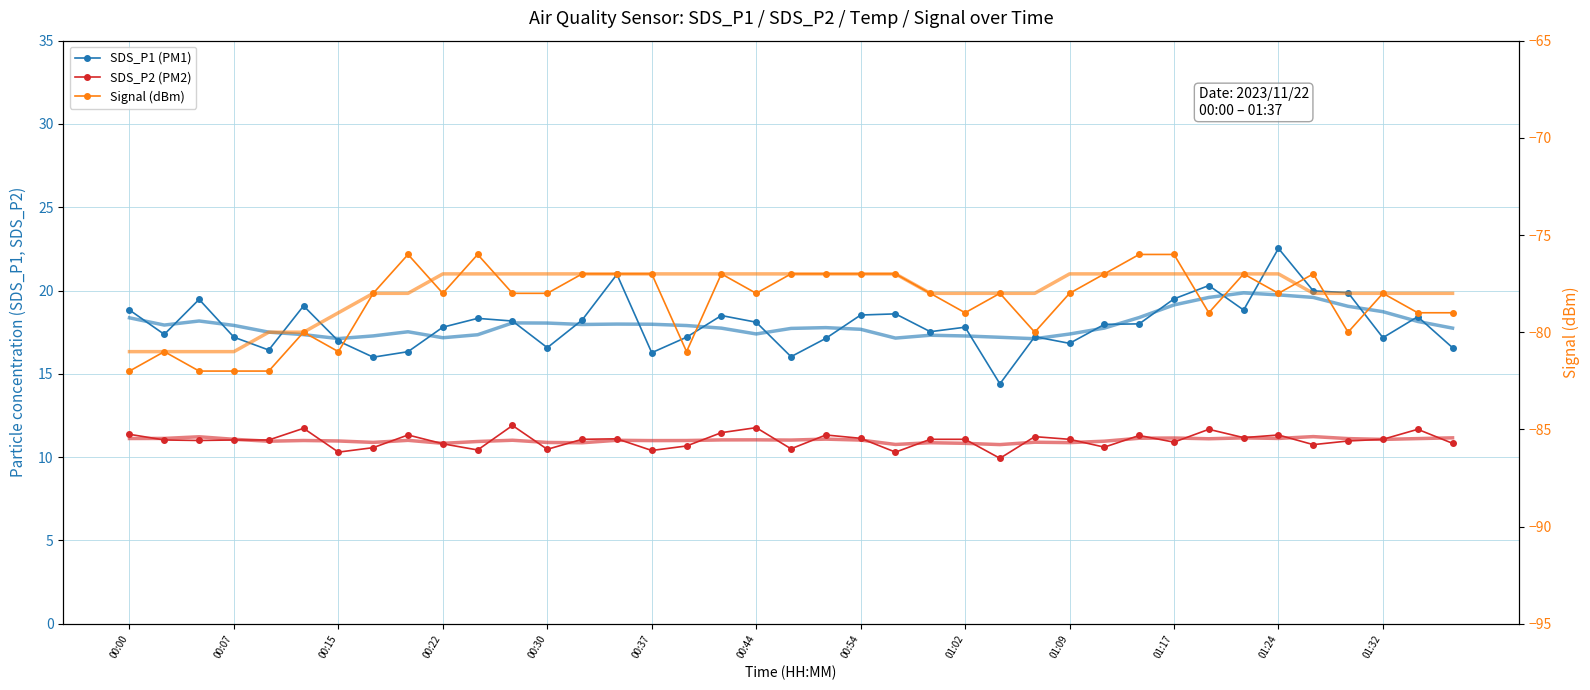

What is the value of the Signal trend point at the 9th from the left?

-78.0